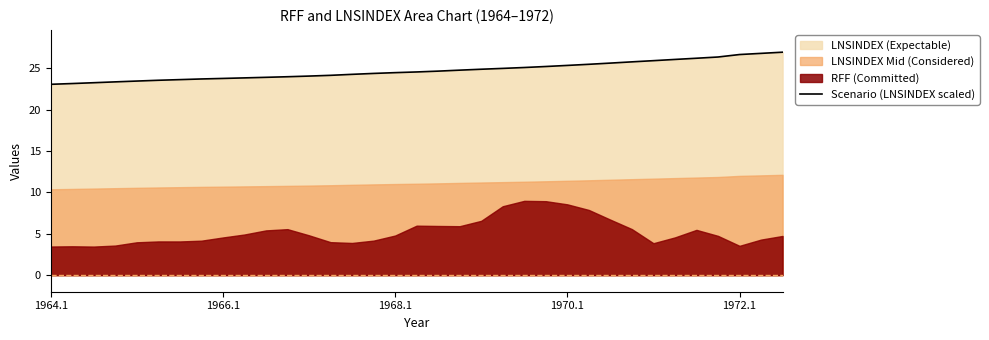

How many categories are shown in the chart?

35